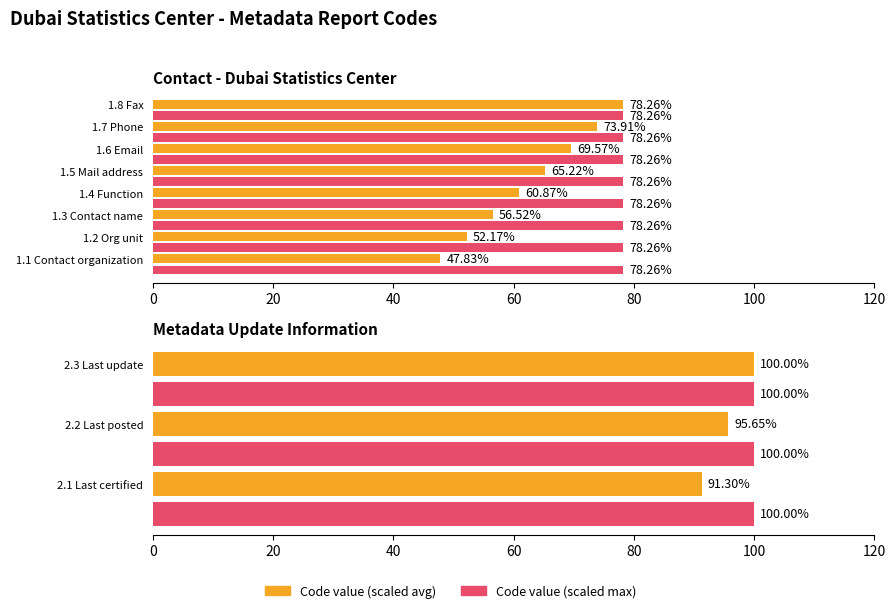

Between 40 and 0, which is larger?

40